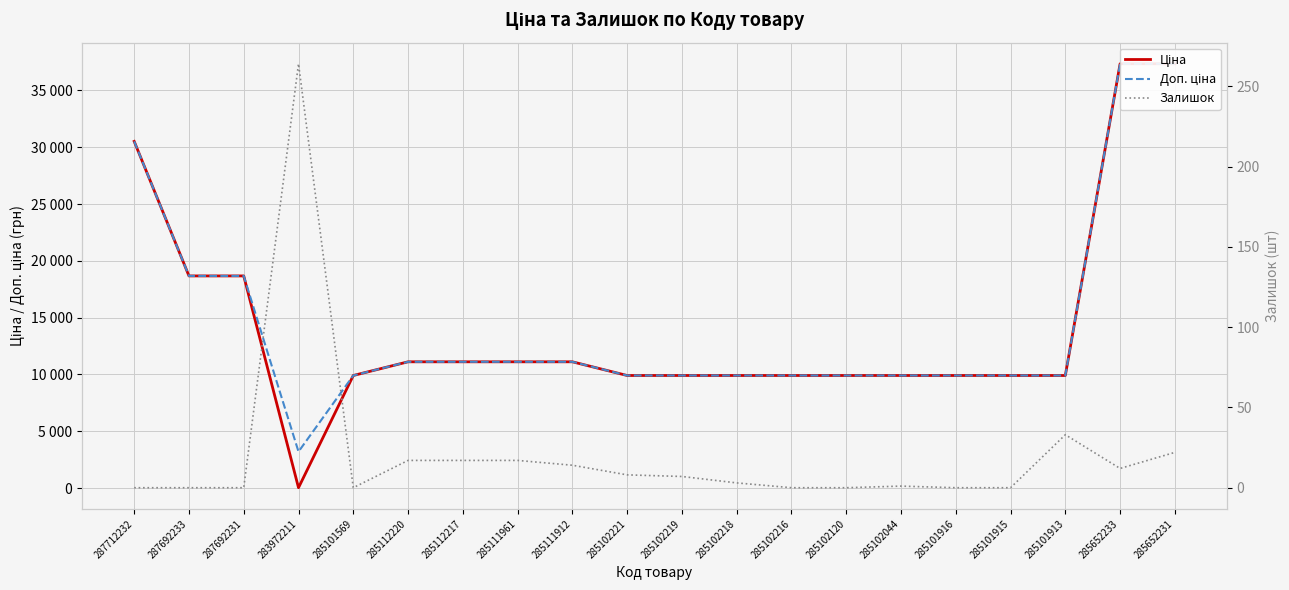

True or false: Залишок and Ціна intersect in this chart.

True